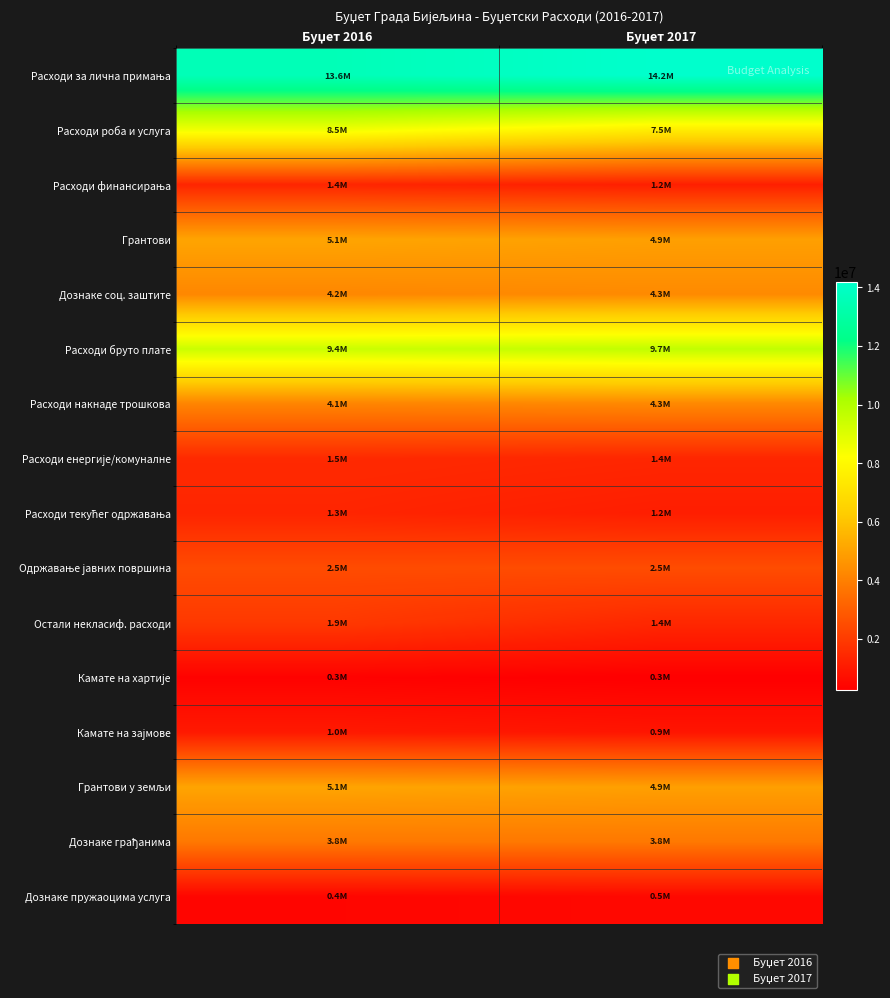

Which series has the widest spread of values?

Расходи роба и услуга